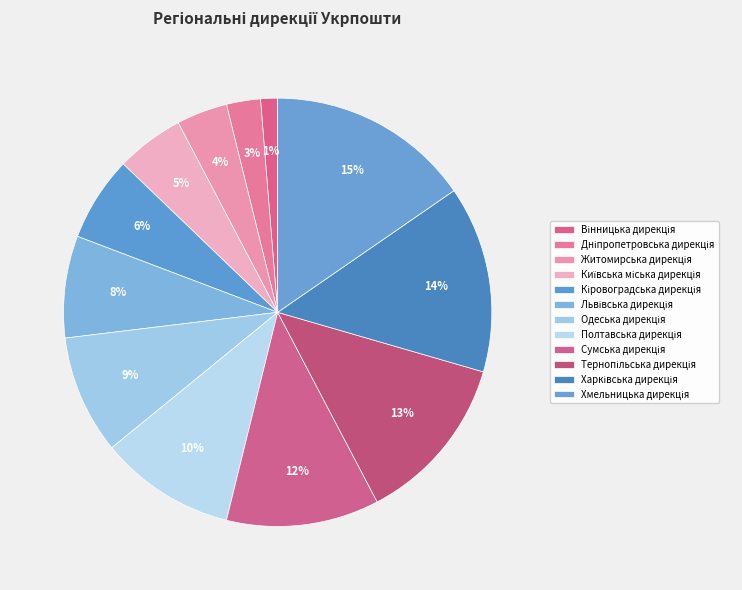

Count the number of slices in the pie.

12